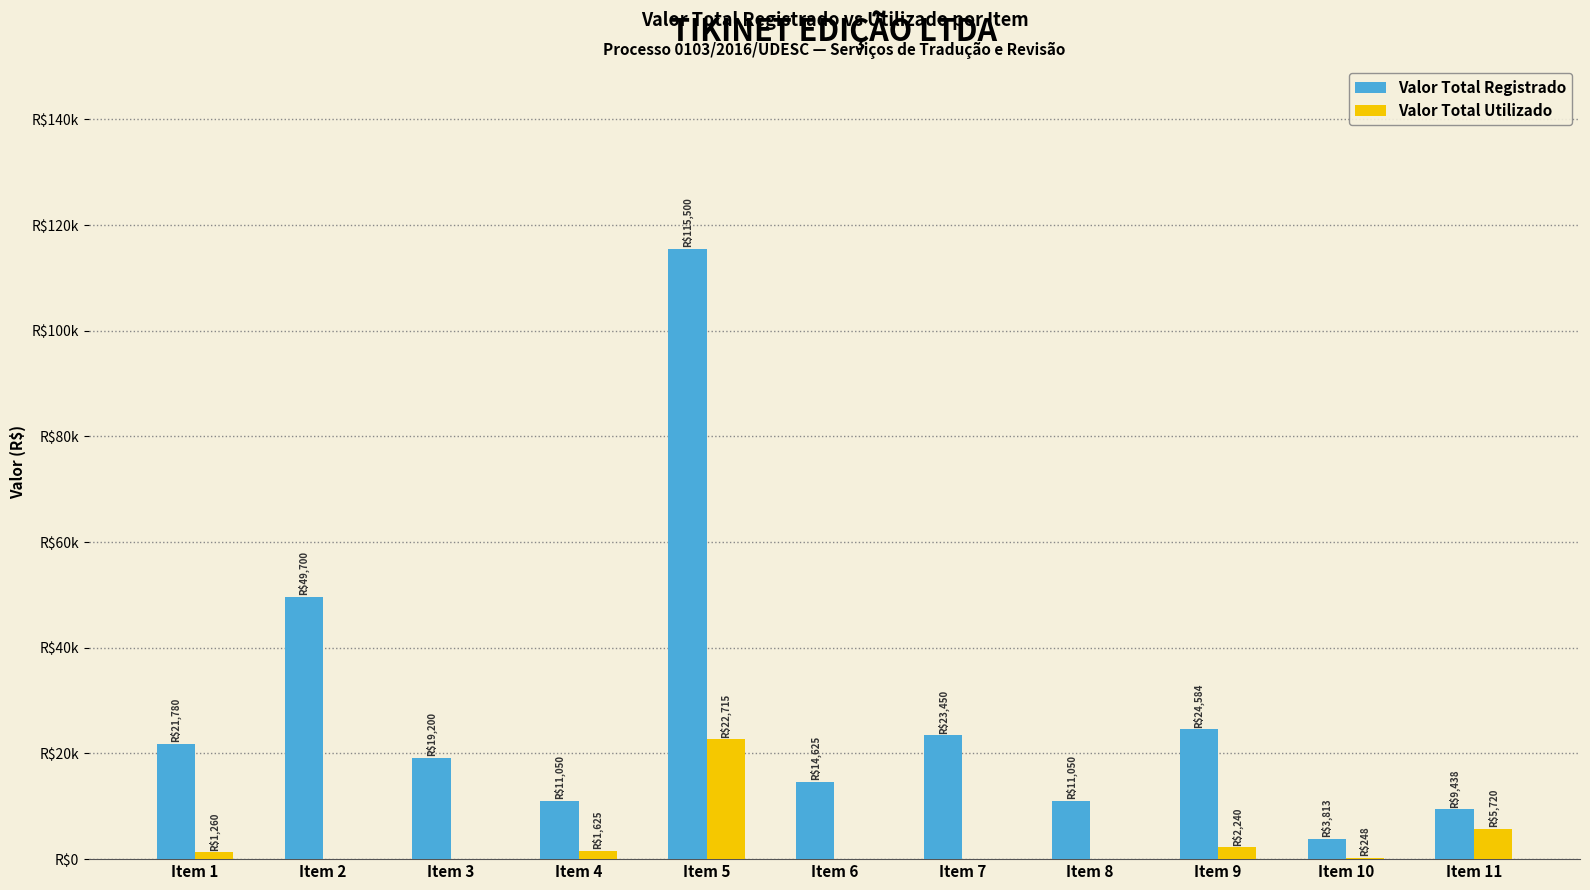

What is the total value across all series at Item 2?

49700